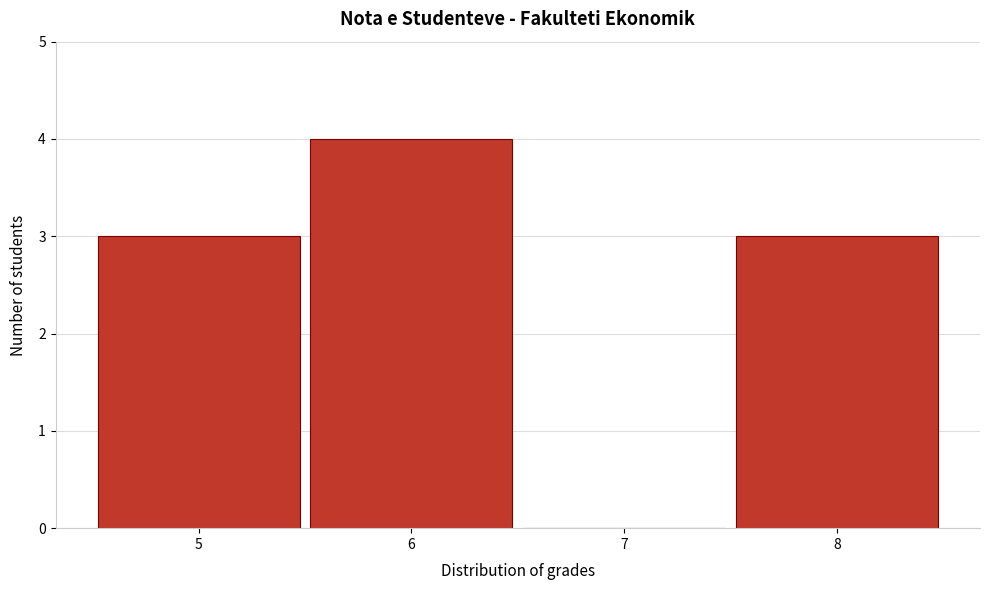

What is the height of the bar covering 5.5 to 6.5 on the x-axis? The values are not printed on the chart, so give them approximately, as read against the axis.

4